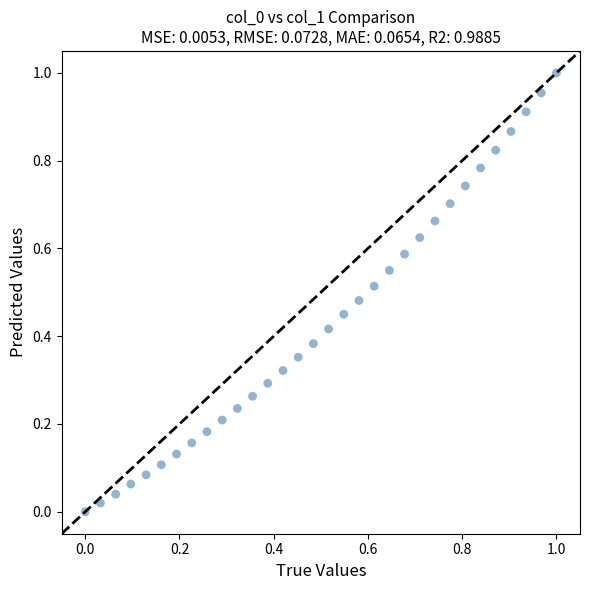

Count the number of points in this scatter plot.

32